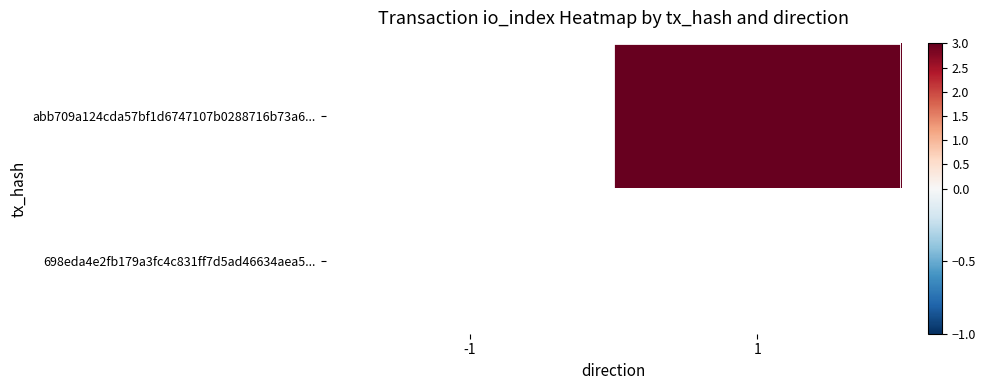

List the labels in order of 698eda4e2fb179a3fc4c831ff7d5ad46634aea5... value, largest first.

-1, 1